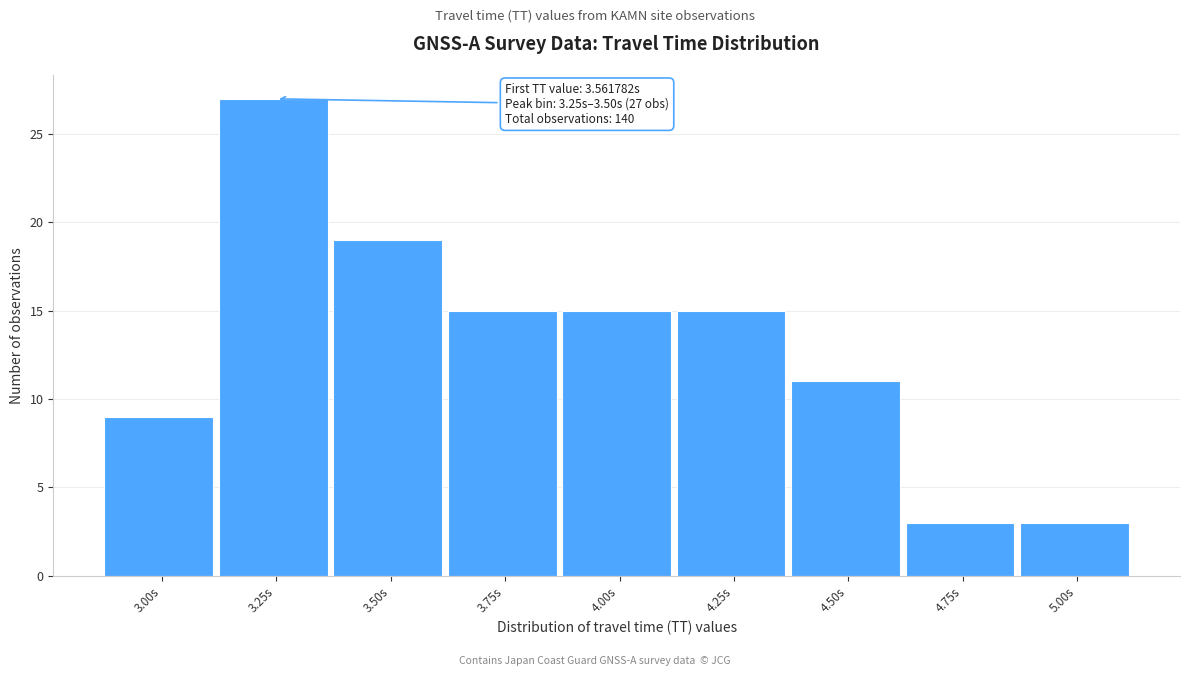

Reading left to right, list all the values displayed in this chart.

9	27	19	15	15	15	11	3	3